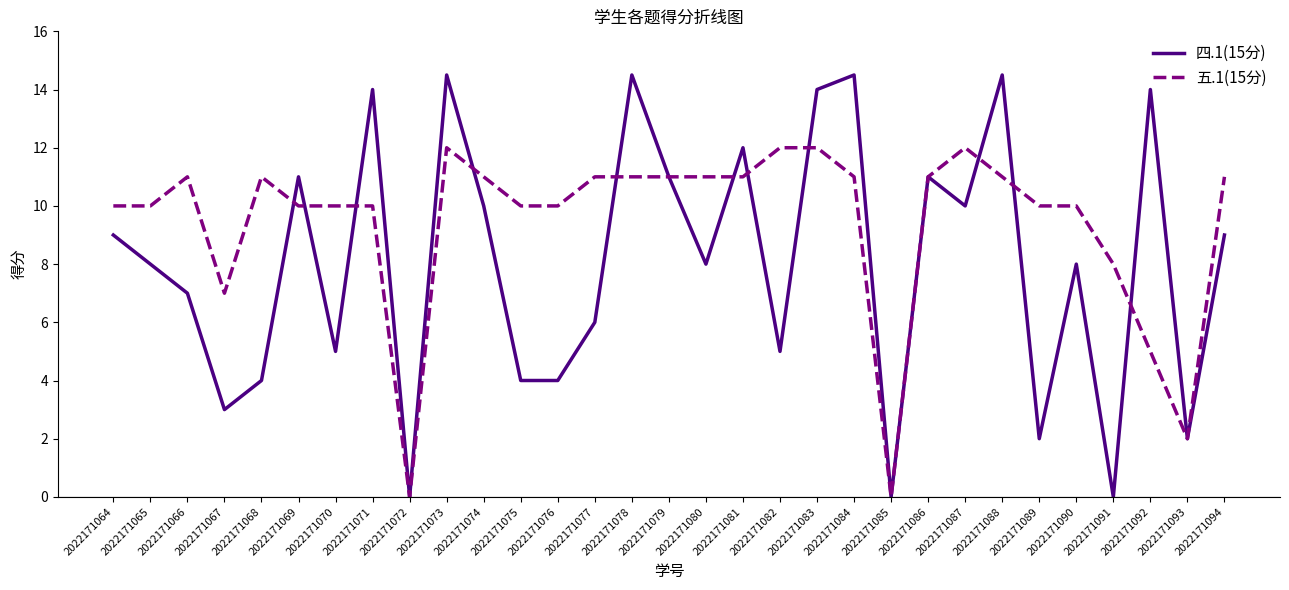

What is the difference between the maximum and minimum values in the 五.1(15分) series?

12.0